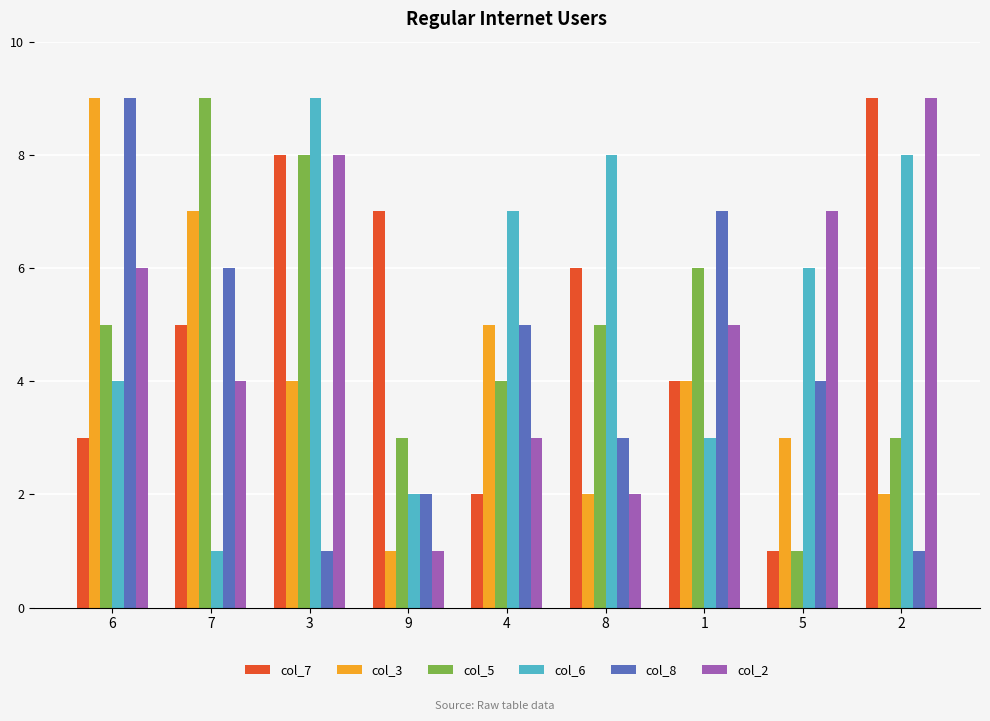

True or false: col_7 has a value of 5 at 7.

True